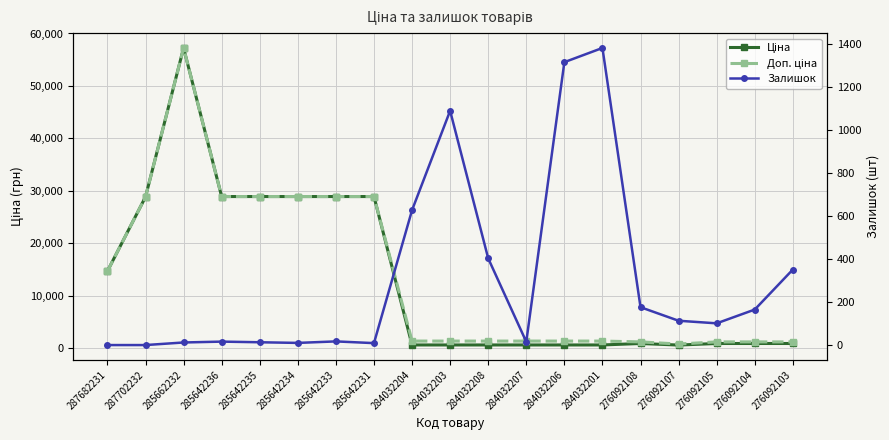

Which category has the lowest value in the Ціна series?

276092107